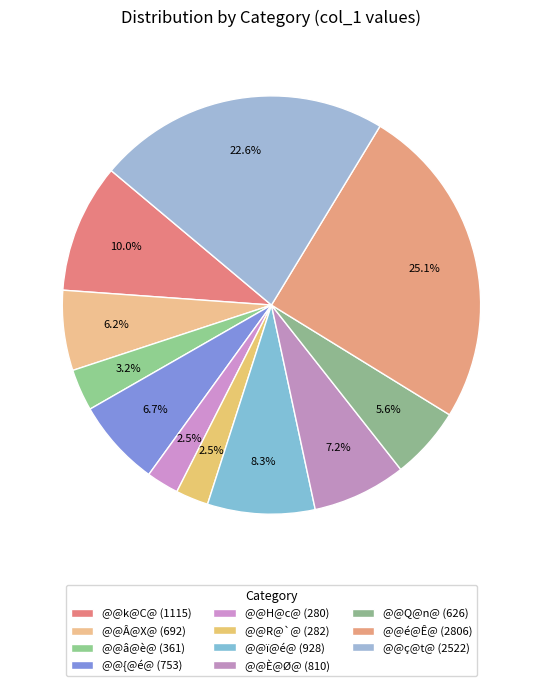

How many slices are in this pie chart?

11